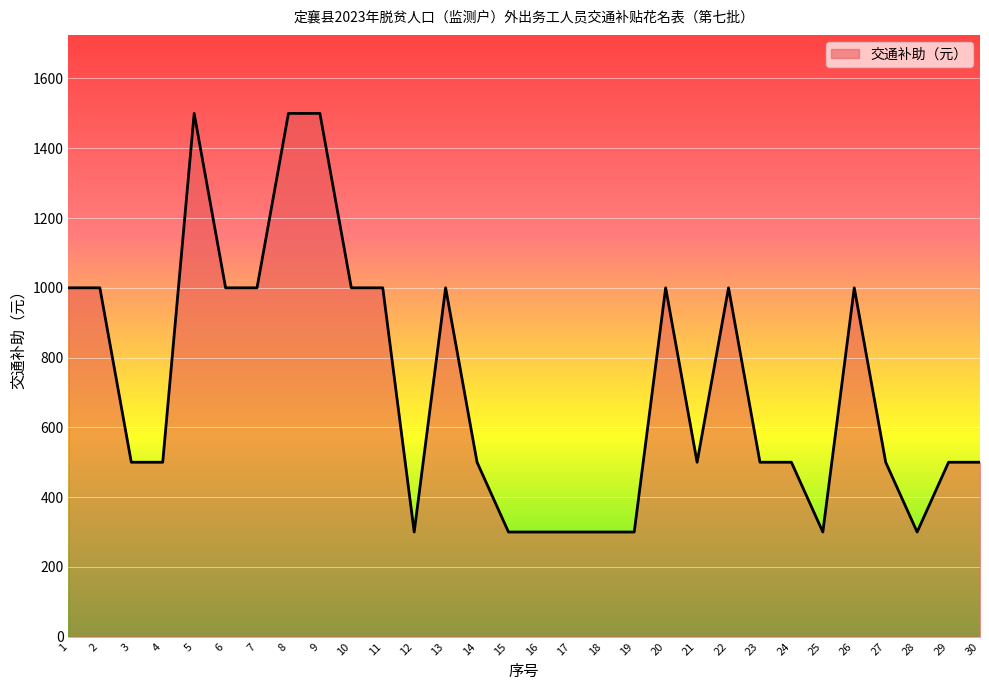

What is the average value?

713